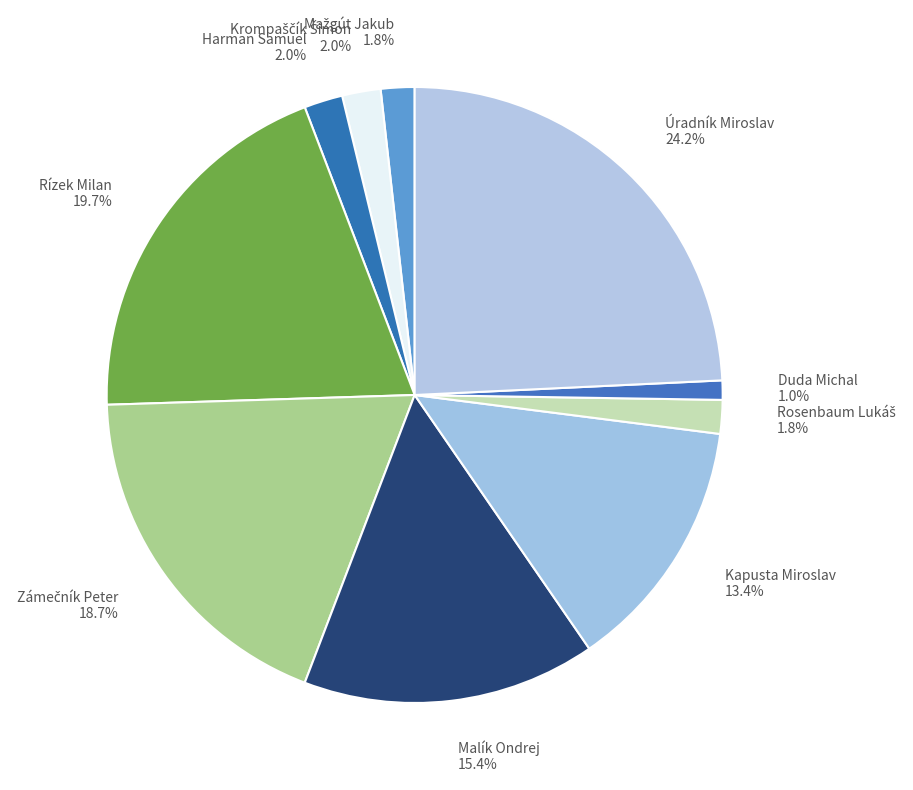

What percentage is NOT represented by Harman Samuel?

98.0%